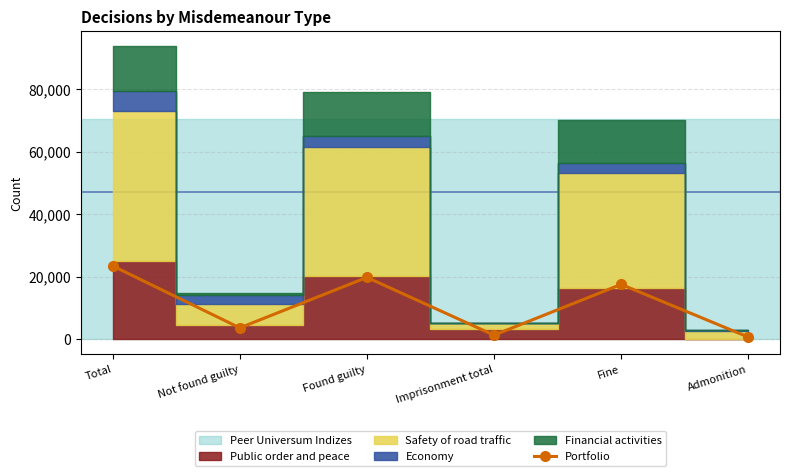

At which label does Portfolio reach its peak?

Total